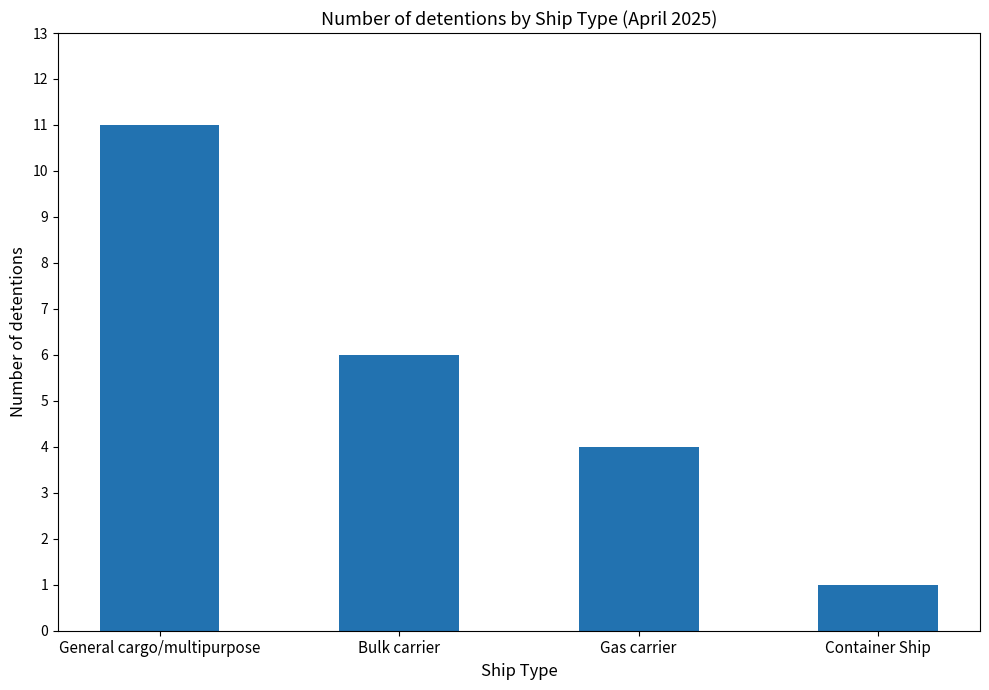

Reading left to right, list all the values displayed in this chart.

General cargo/multipurpose=11	Bulk carrier=6	Gas carrier=4	Container Ship=1